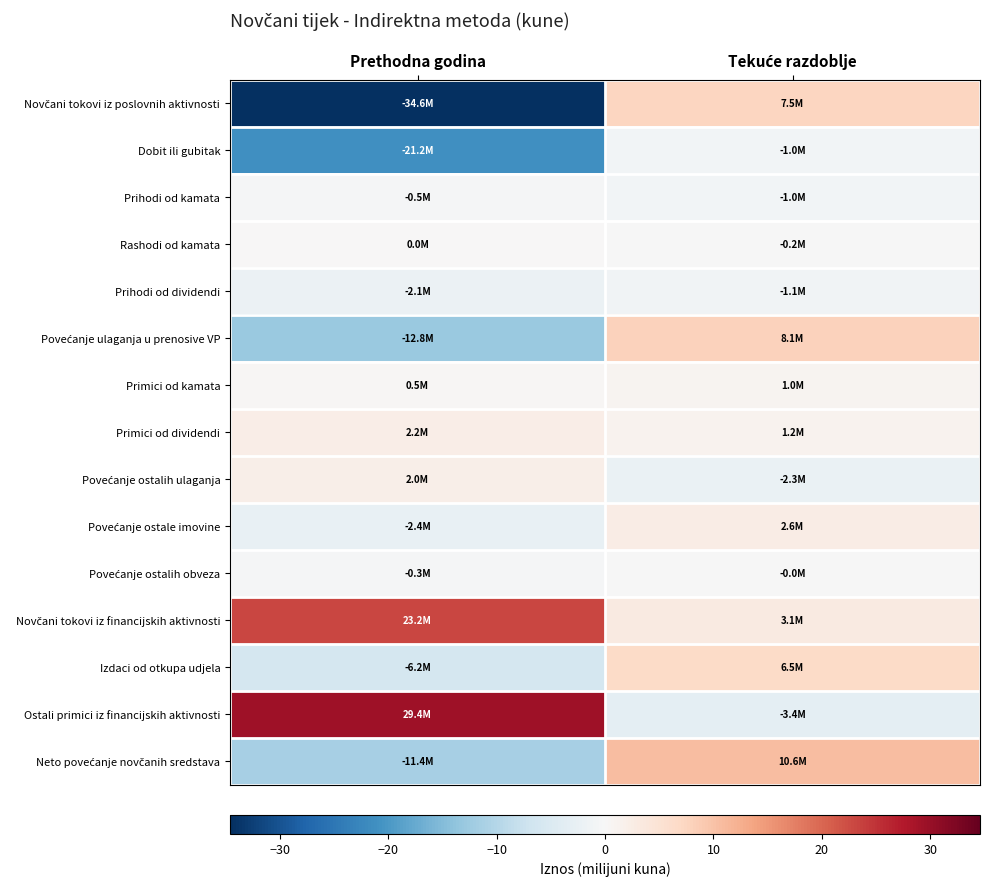

How many distinct data groups are displayed?

15